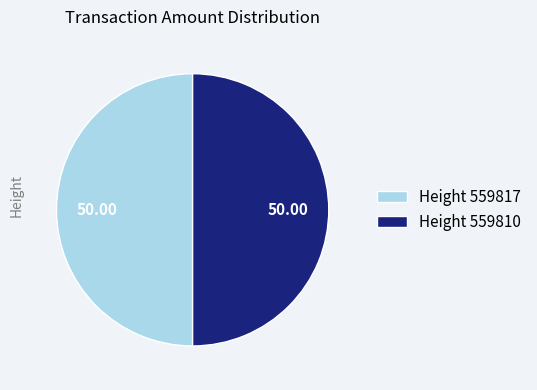

What is the ratio of the value at Height 559810 to the value at Height 559817?

1.0